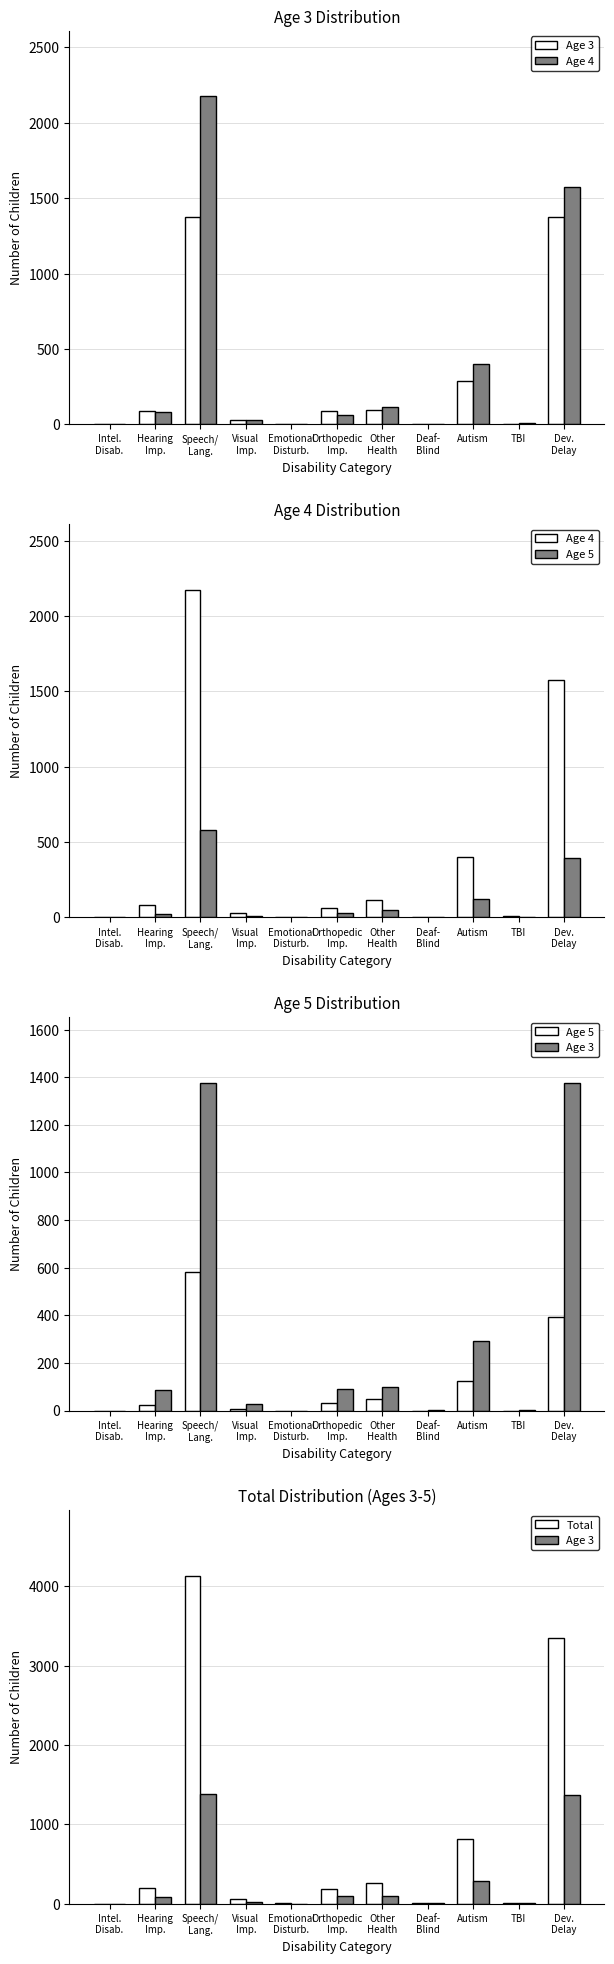

Between TBI and Speech/
Lang., which is larger?

Speech/
Lang.